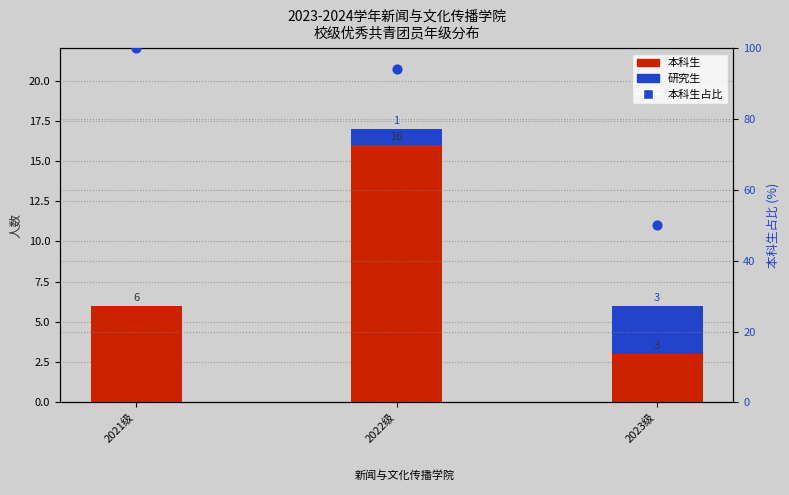

Which series contains the lowest Y value?

研究生